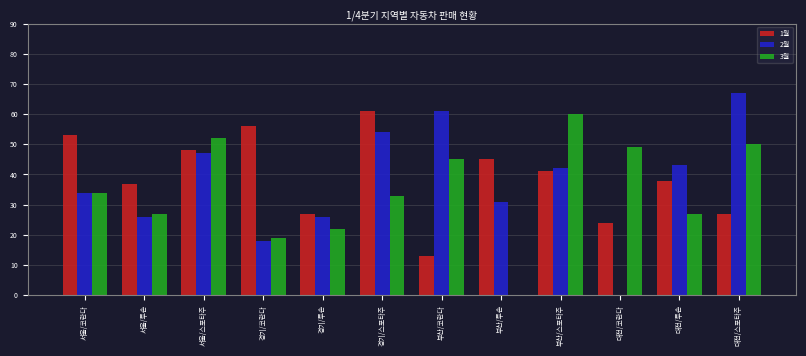

What is the maximum value shown in the chart?

67